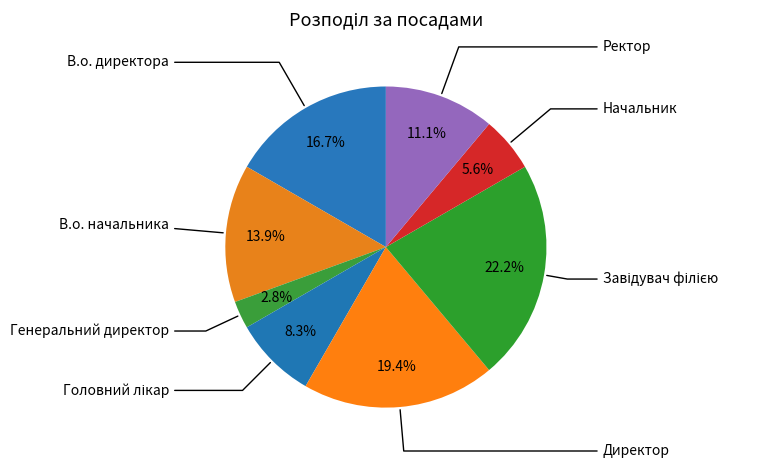

Which has a higher value, Директор or Генеральний директор?

Директор